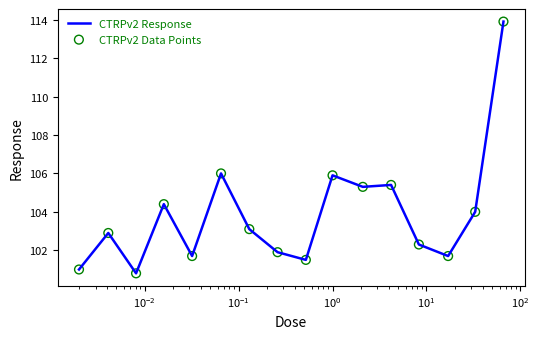

What is the maximum value shown in the chart?

113.9